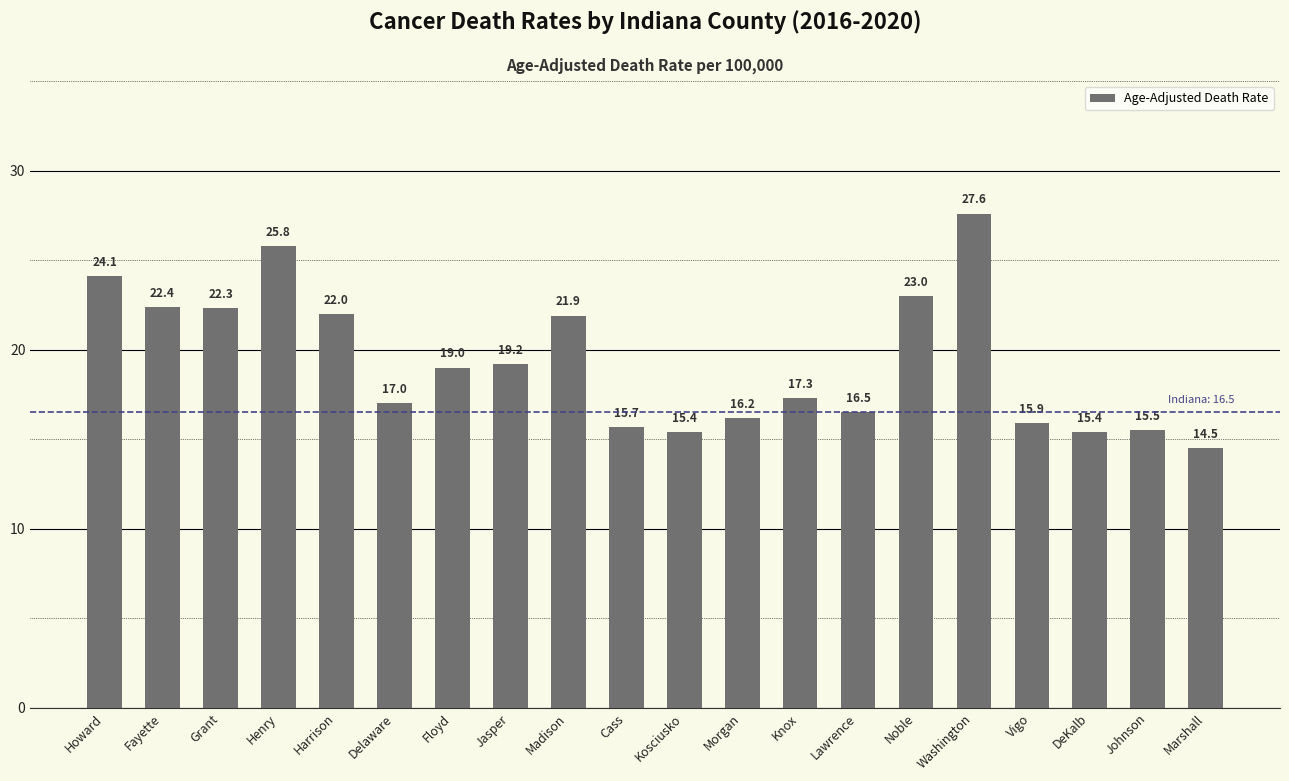

Are the bars horizontal?

No